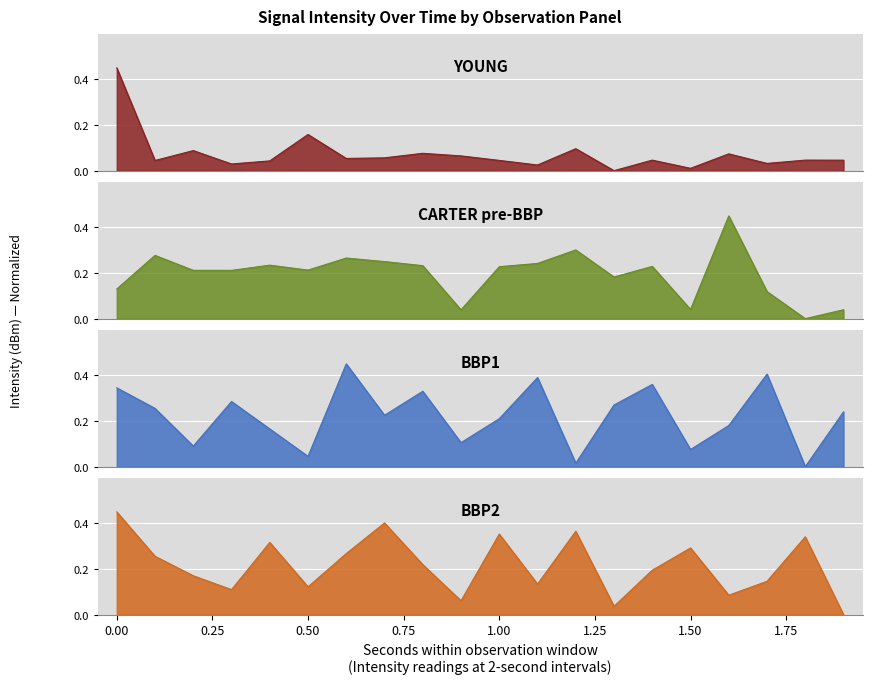

What is the maximum value for BBP1?

0.5